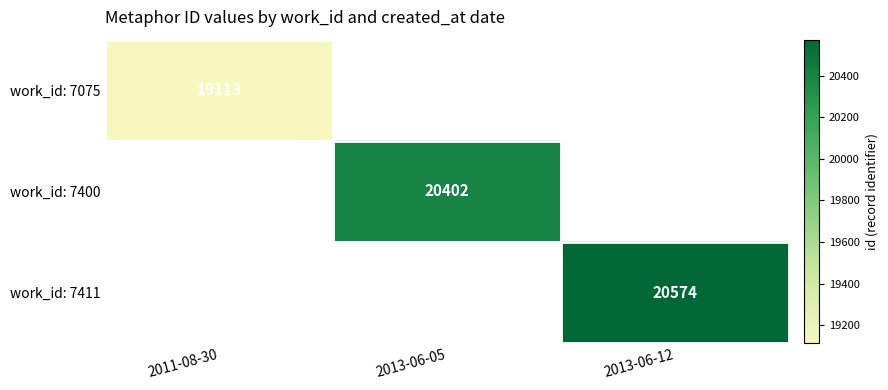

What is the smallest value displayed?

19113.0